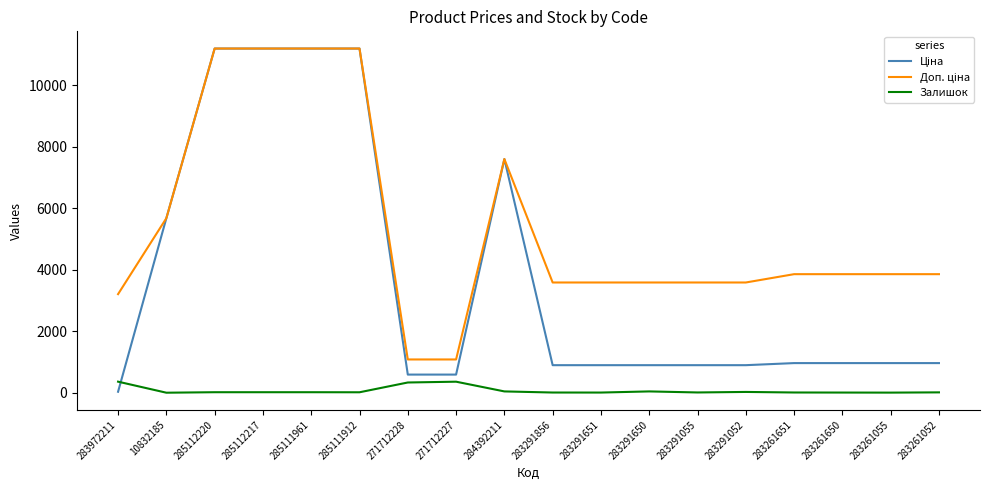

True or false: Залишок has a value of 15.0 at 285111912.

True